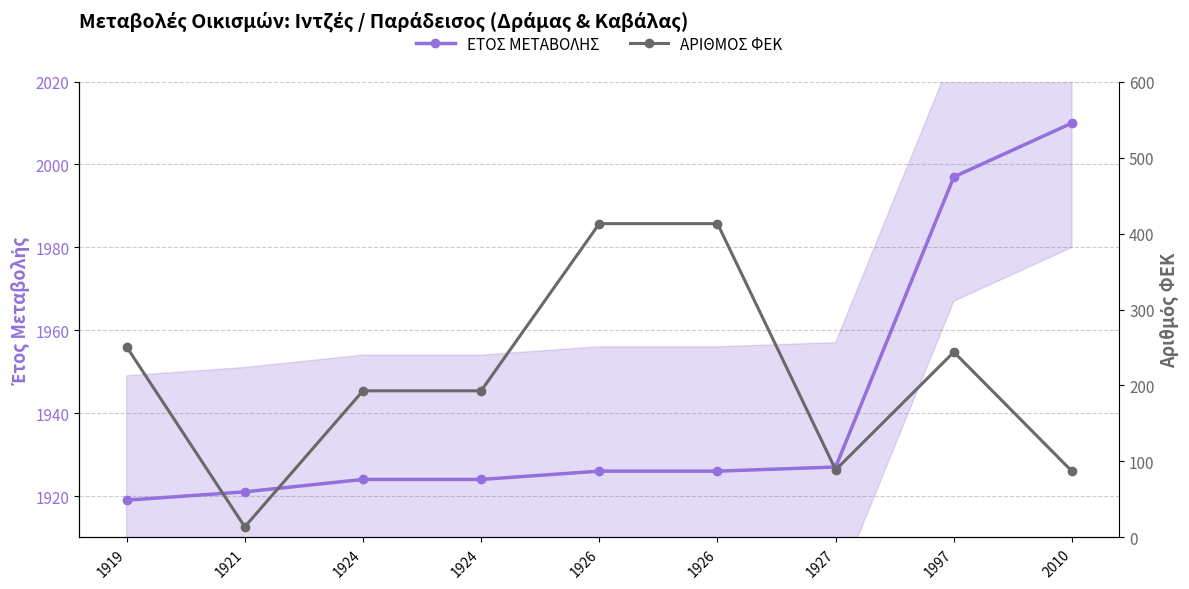

At which label is ΑΡΙΘΜΟΣ ΦΕΚ closest to 213?

1924